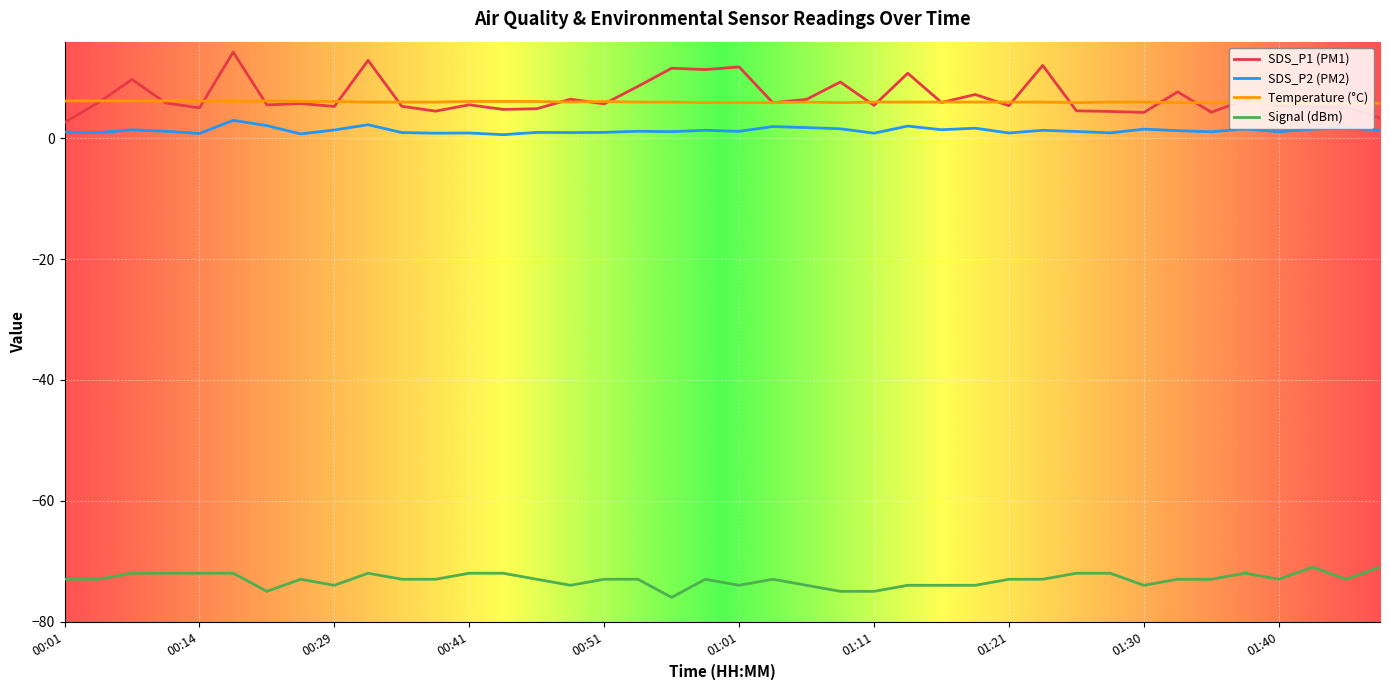

What is the minimum value shown in the chart?

-76.0